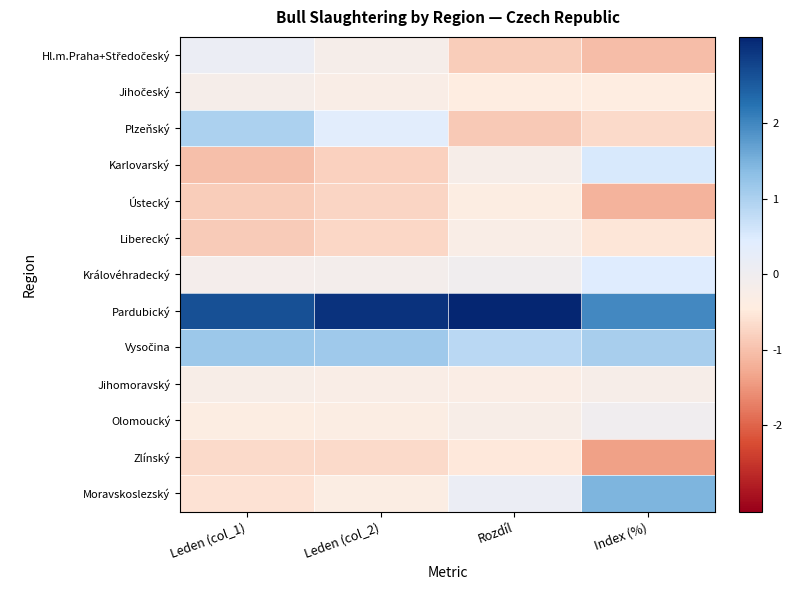

At how many categories does at least one series exceed 0?

4